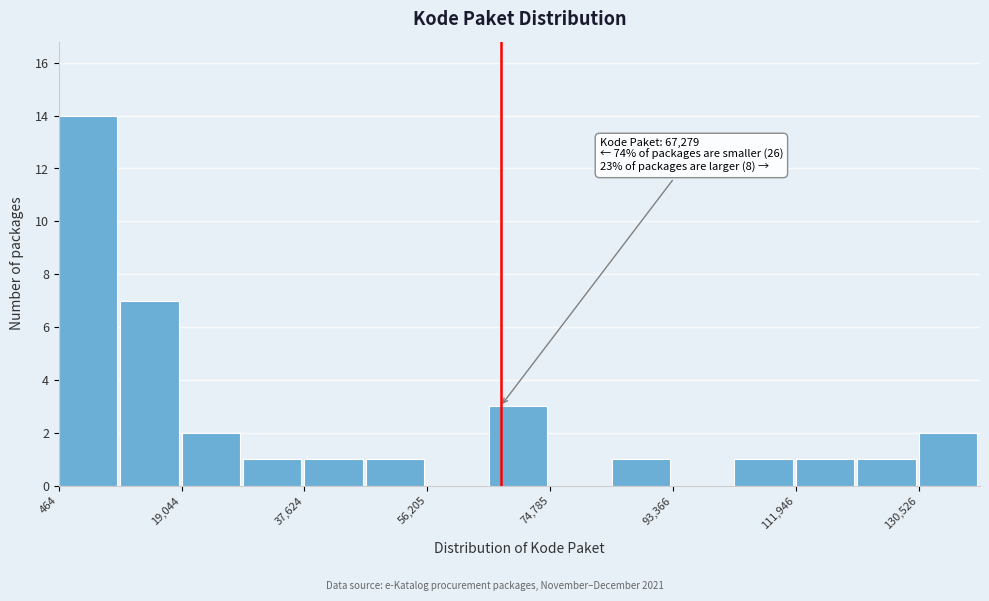

Over which range of the x-axis is the bar tallest?

0 to 10000